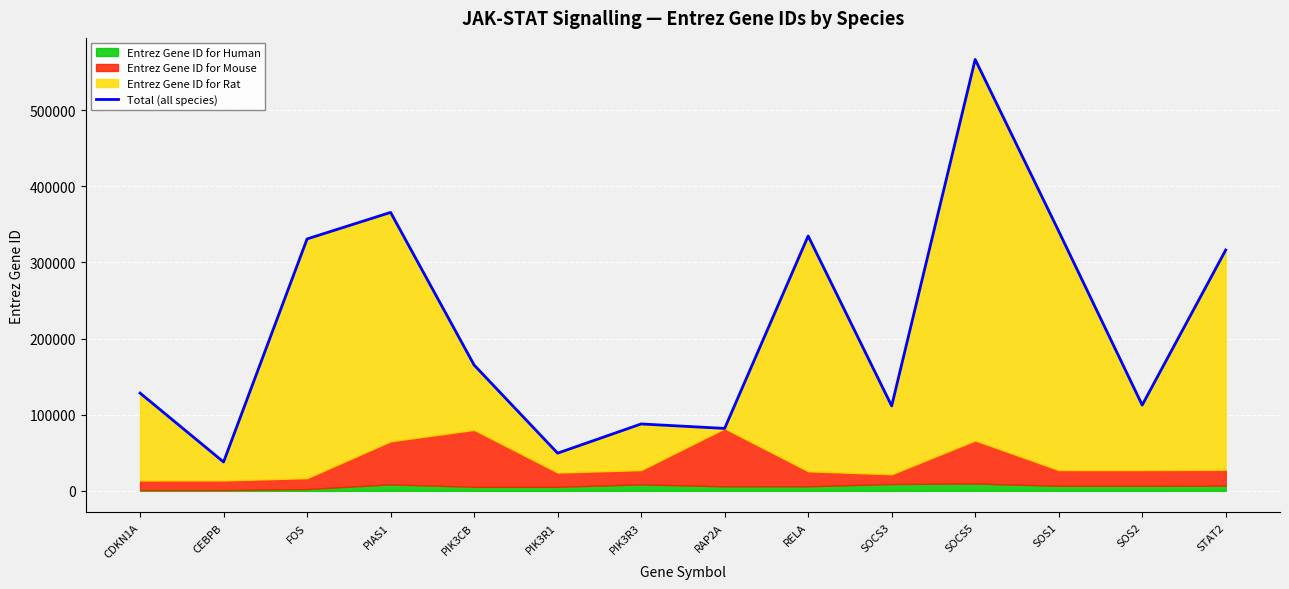

At which category does the chart reach its minimum across all series?

CEBPB